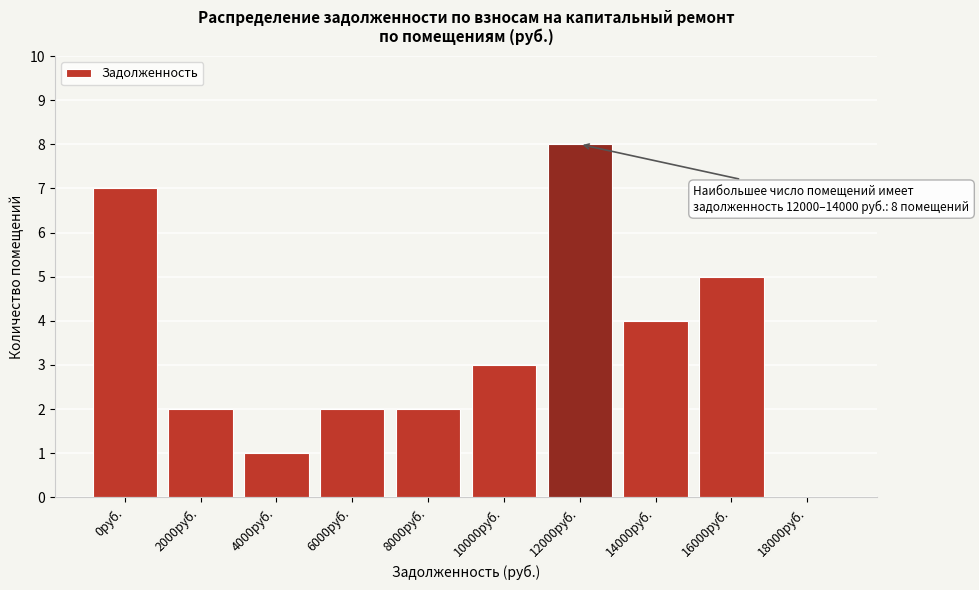

Reading left to right, list all the values displayed in this chart.

0руб.=7	2000руб.=2	4000руб.=1	6000руб.=2	8000руб.=2	10000руб.=3	12000руб.=8	14000руб.=4	16000руб.=5	18000руб.=0